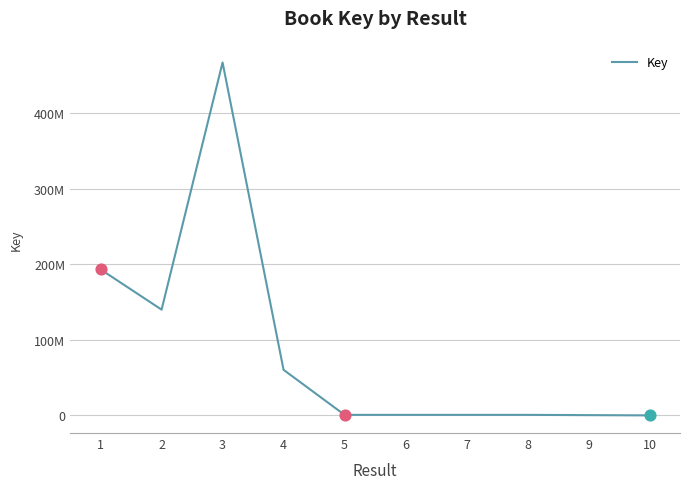

What is the ratio of the value at 4 to the value at 6?

85.7